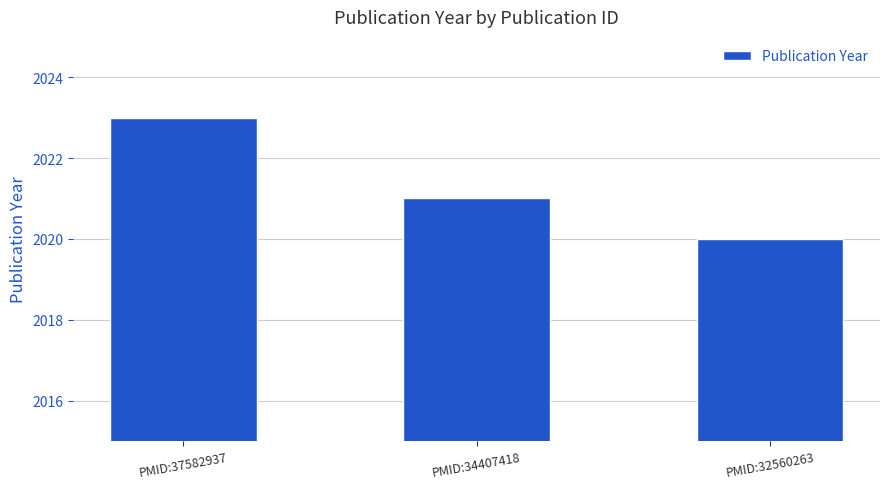

Are the bars horizontal?

No